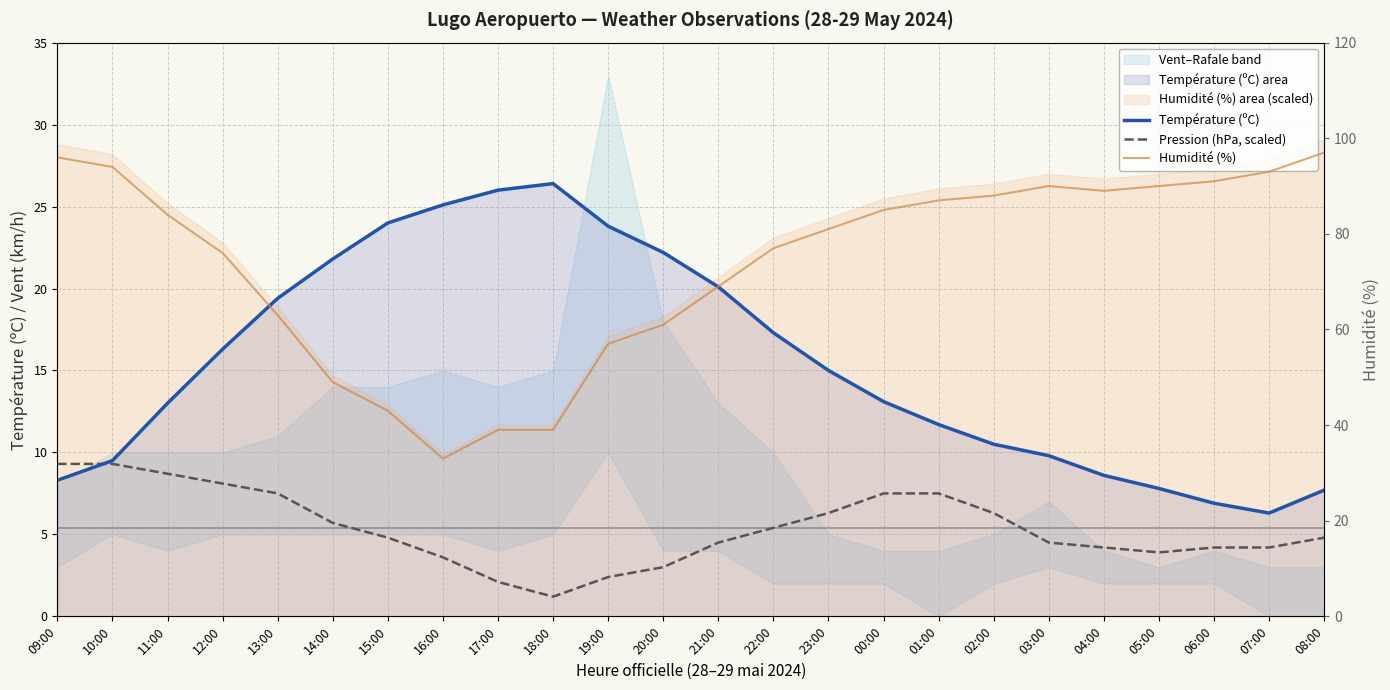

The Pression (hPa, scaled) series shows 2.1 at 17:00. True or false?

True